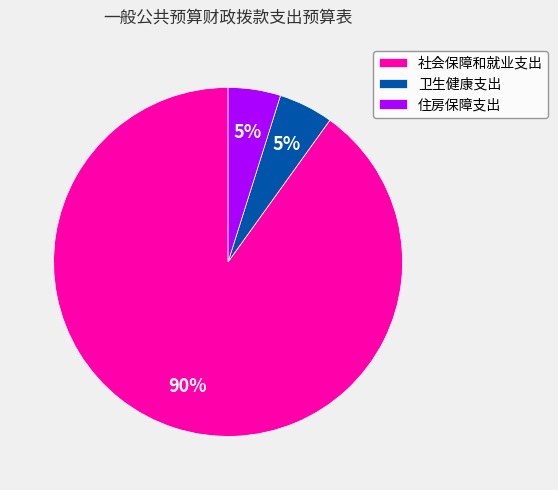

What percentage is the 住房保障支出 slice, to the nearest percent?

5%